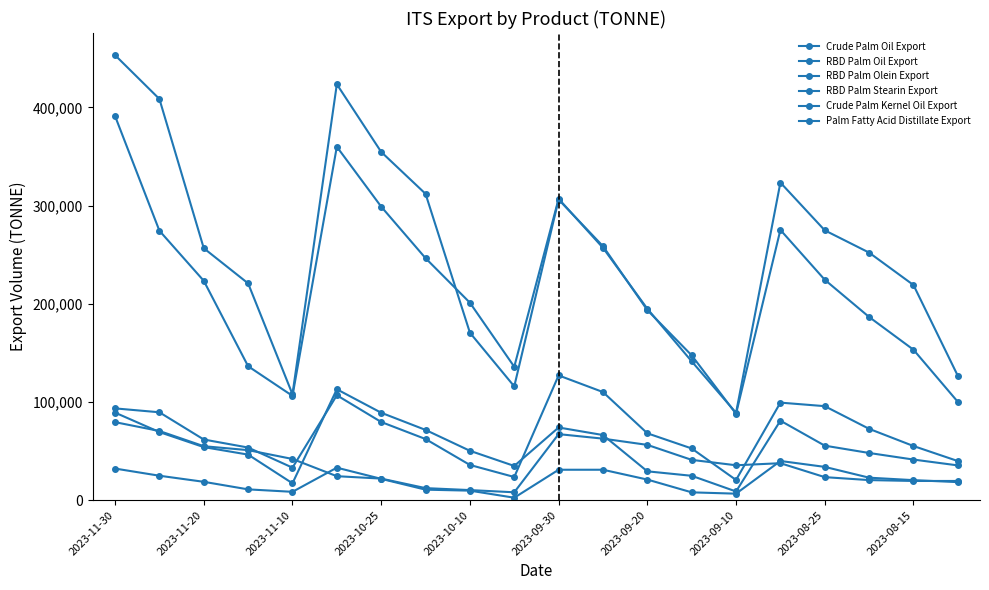

How many lines are shown in the chart?

6